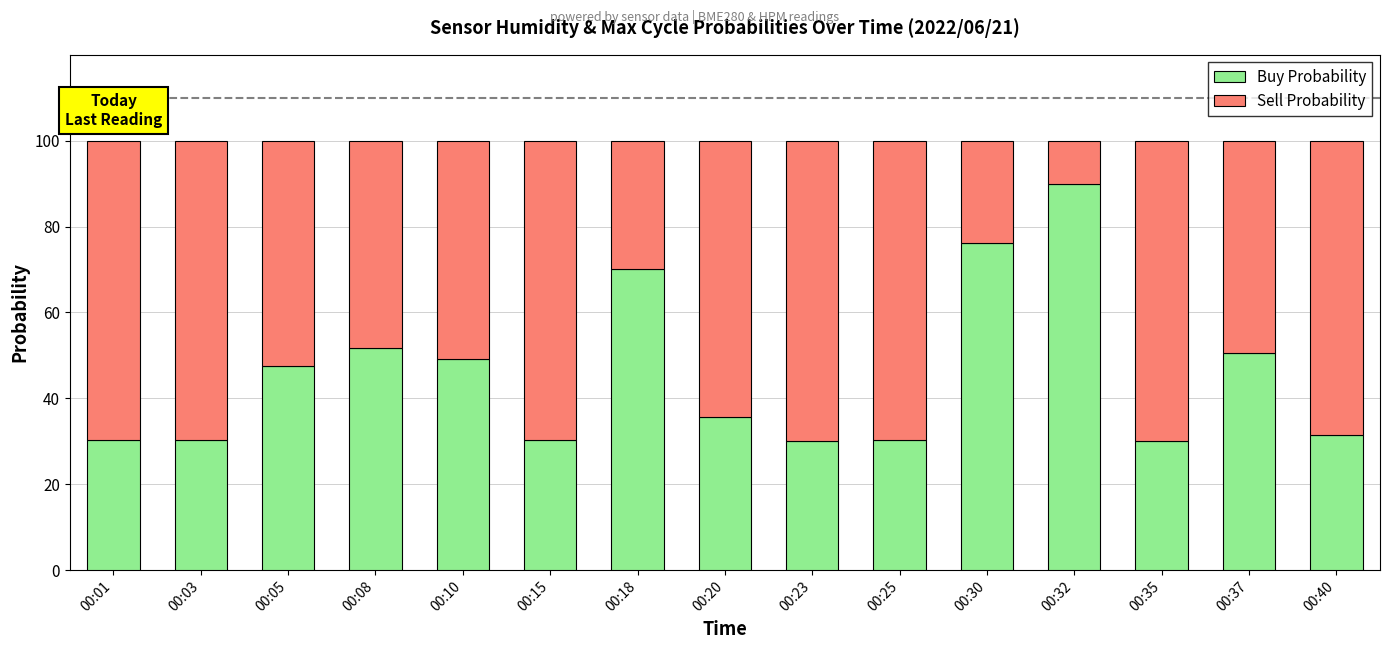

At which label does Buy Probability reach its peak?

00:32